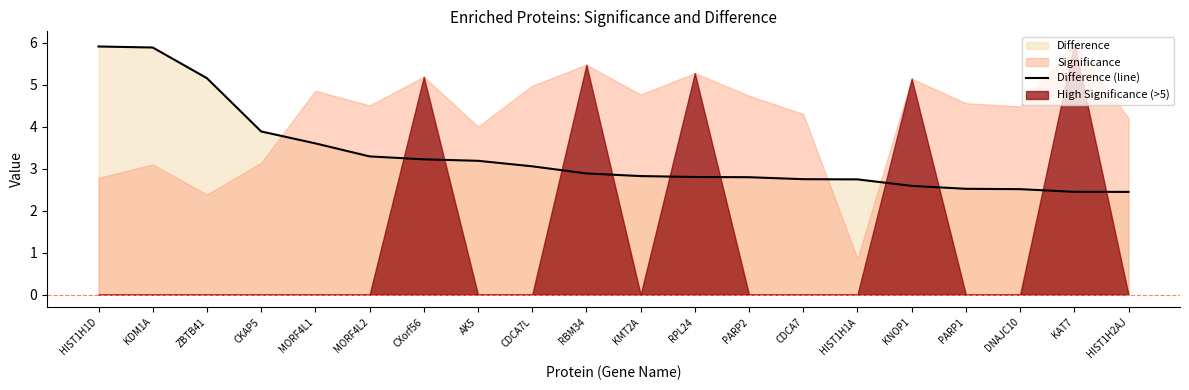

What is the minimum value shown in the chart?

2.4